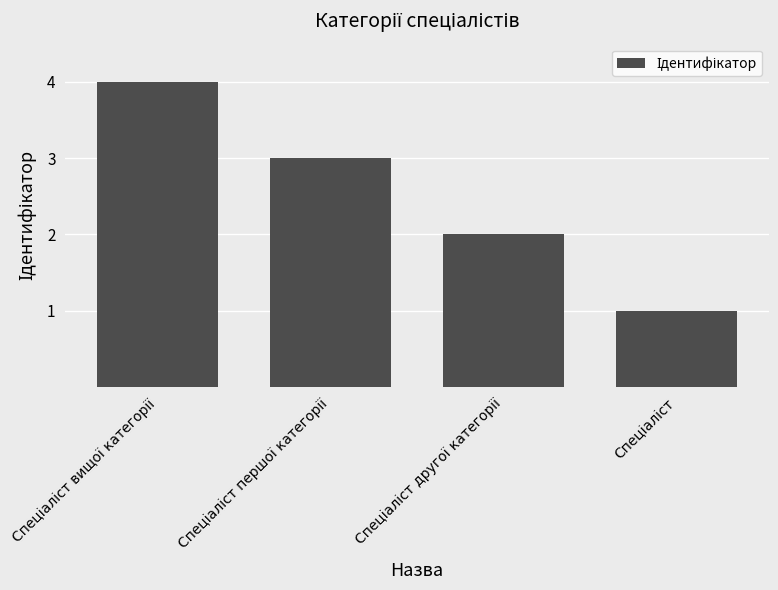

What is the maximum value shown in the chart?

4